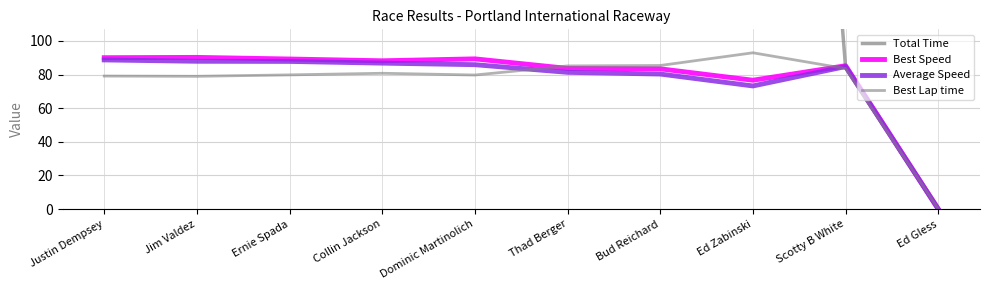

What is the maximum value shown in the chart?

1595.8